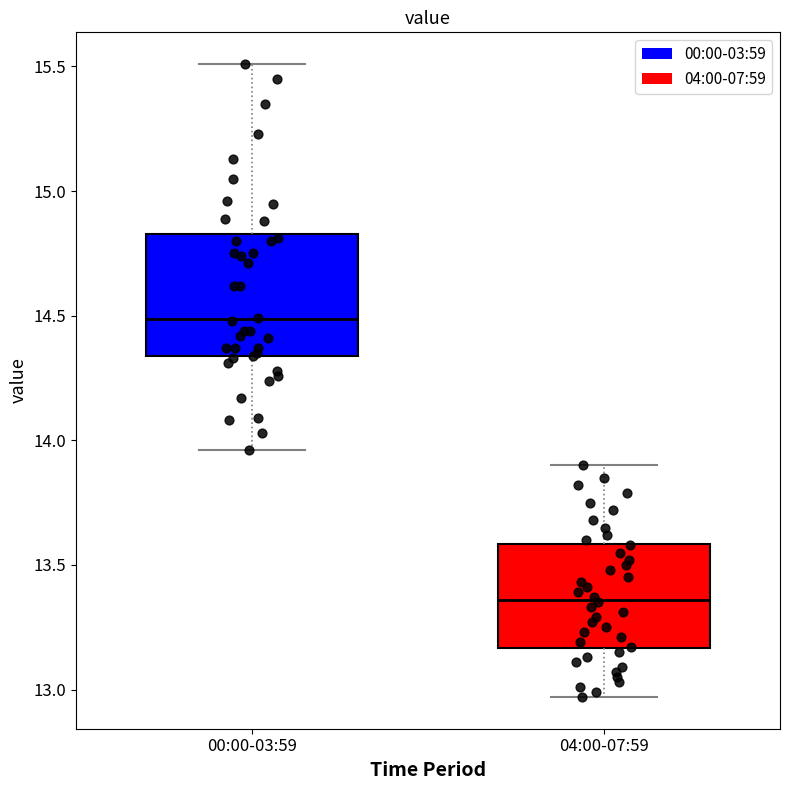

Comparing the boxes themselves (not the whiskers), which one is the tallest?

00:00-03:59